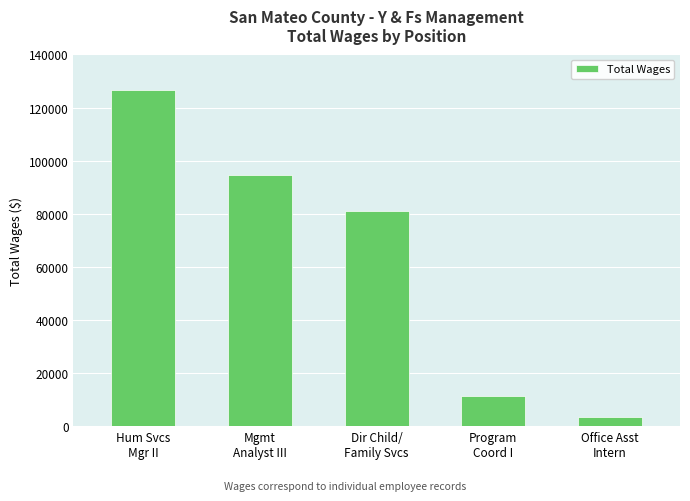

Approximately how many times larger is the value at Hum Svcs
Mgr II compared to Mgmt
Analyst III?

1.3